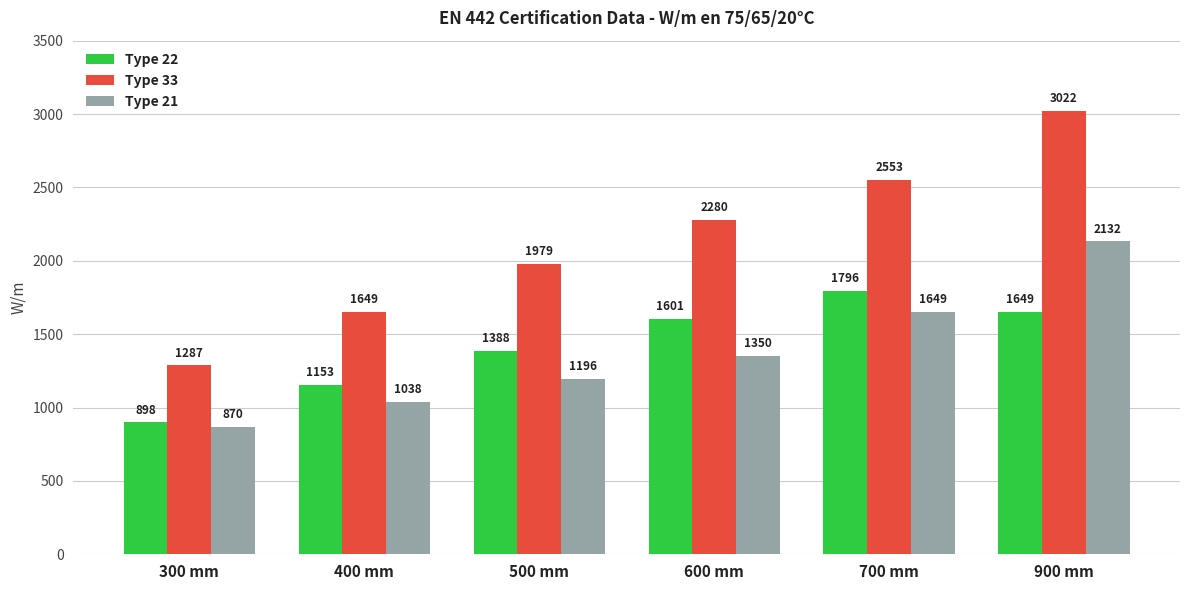

How many bars are there in total?

18